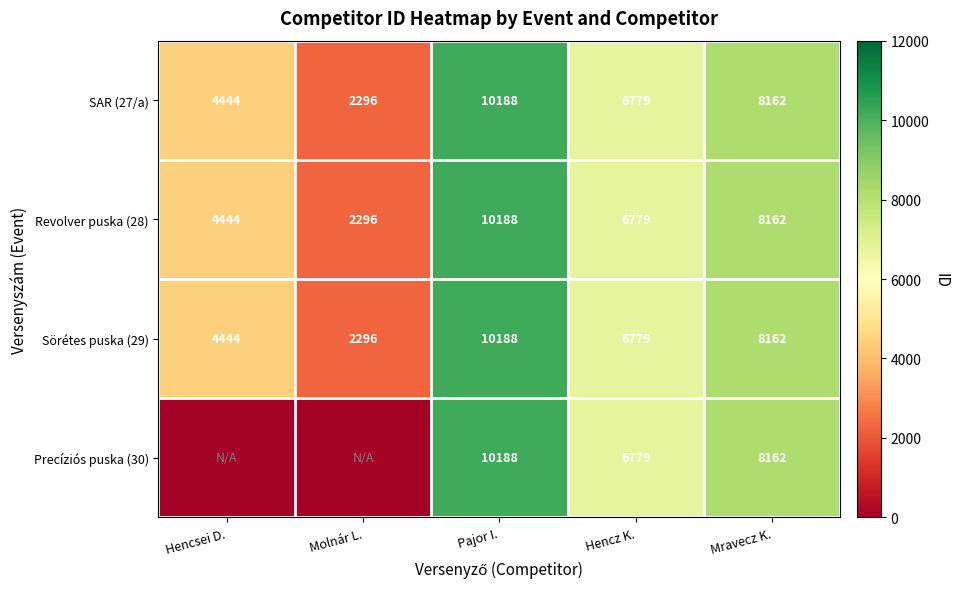

At which category is the sum across all series the highest?

Pajor I.